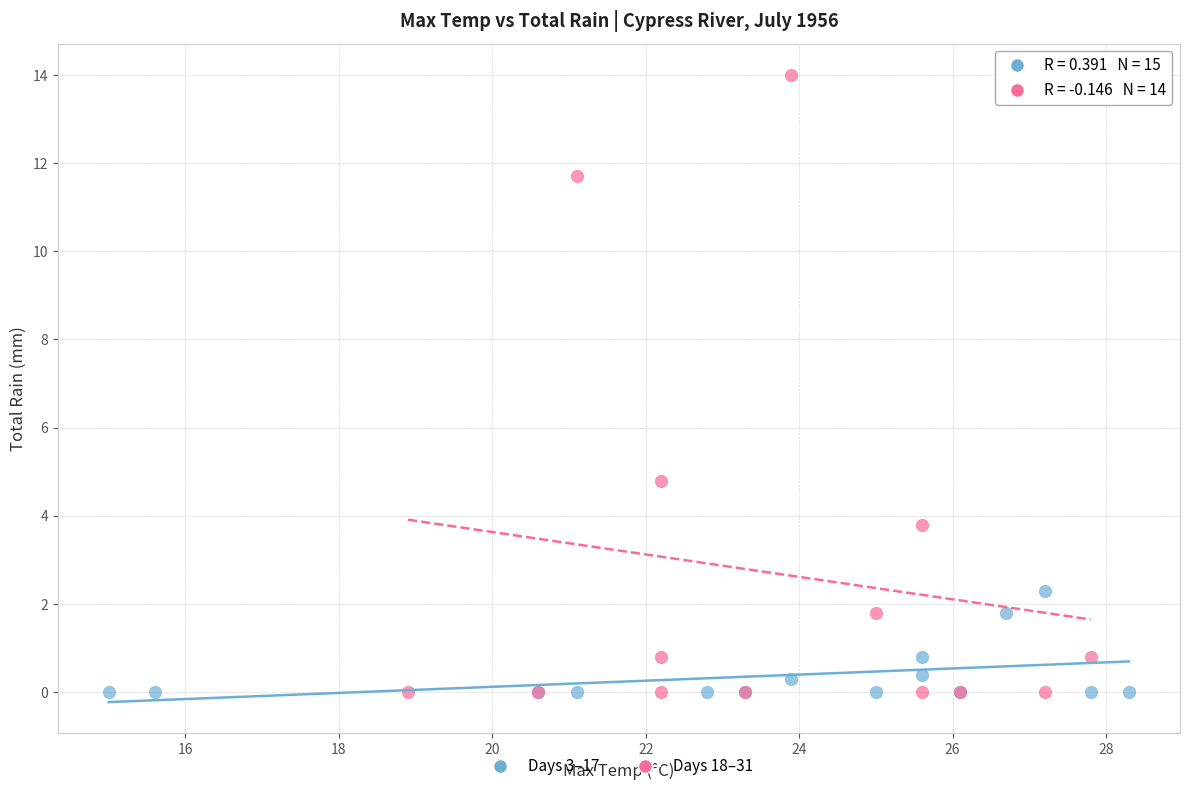

Which series has the widest spread of Y values?

Days 18–31